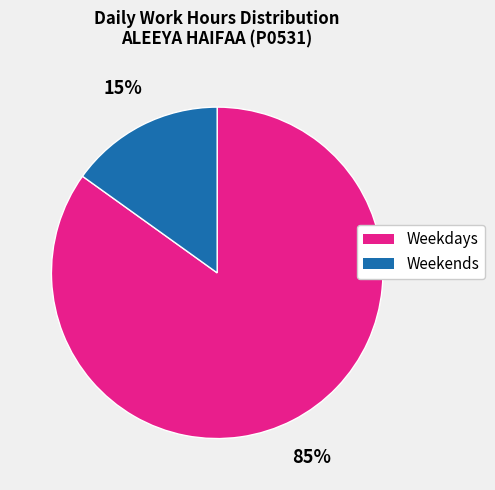

To the nearest percent, what is the average slice percentage?

50%